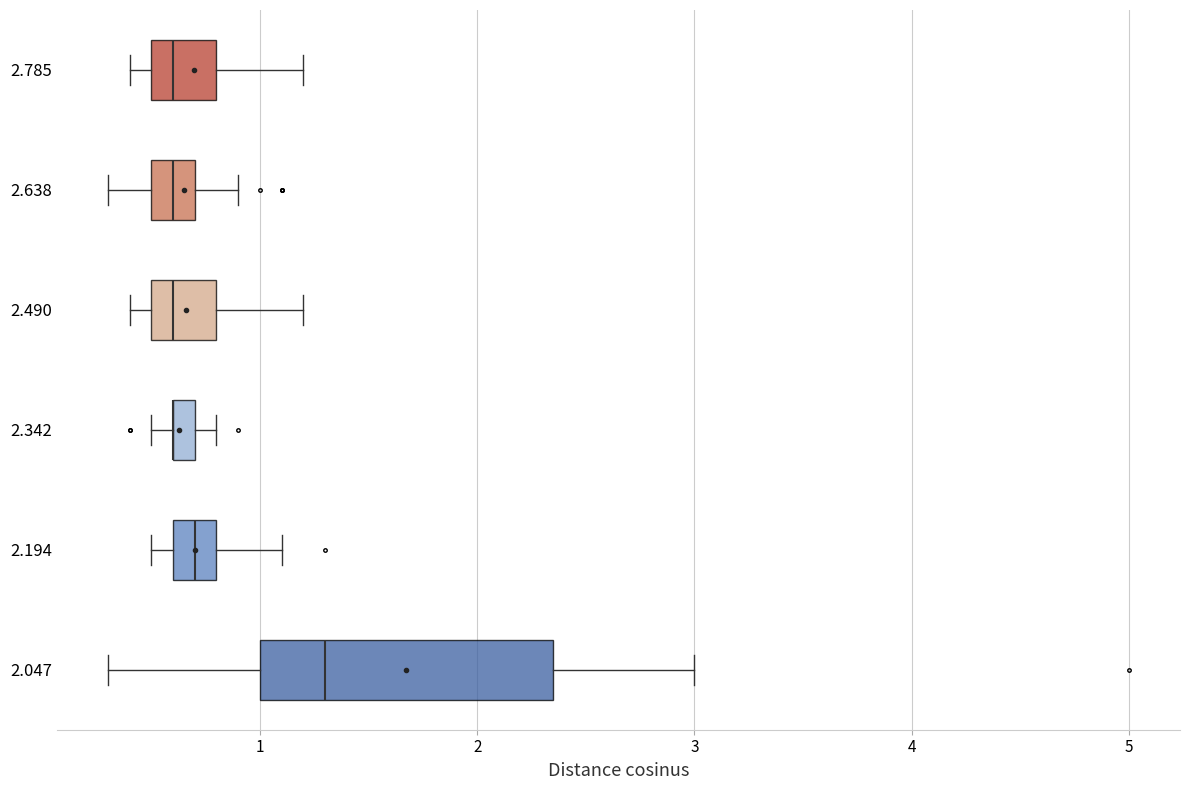

Where does the right whisker of the box at y = 2.194 end on the x-axis? The values are not printed on the chart, so give them approximately, as read against the axis.

1.1